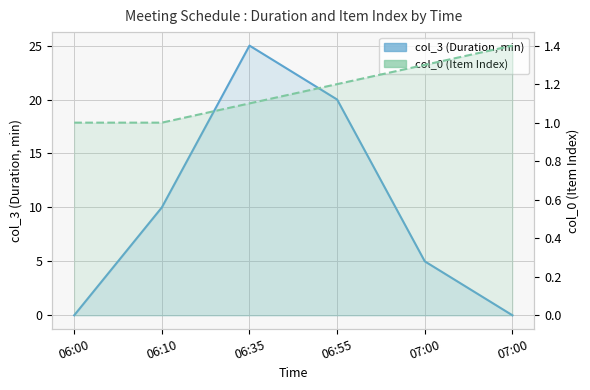

Rank the categories by col_0 (Item Index) value from highest to lowest.

07:00, 07:00, 06:55, 06:35, 06:00, 06:10